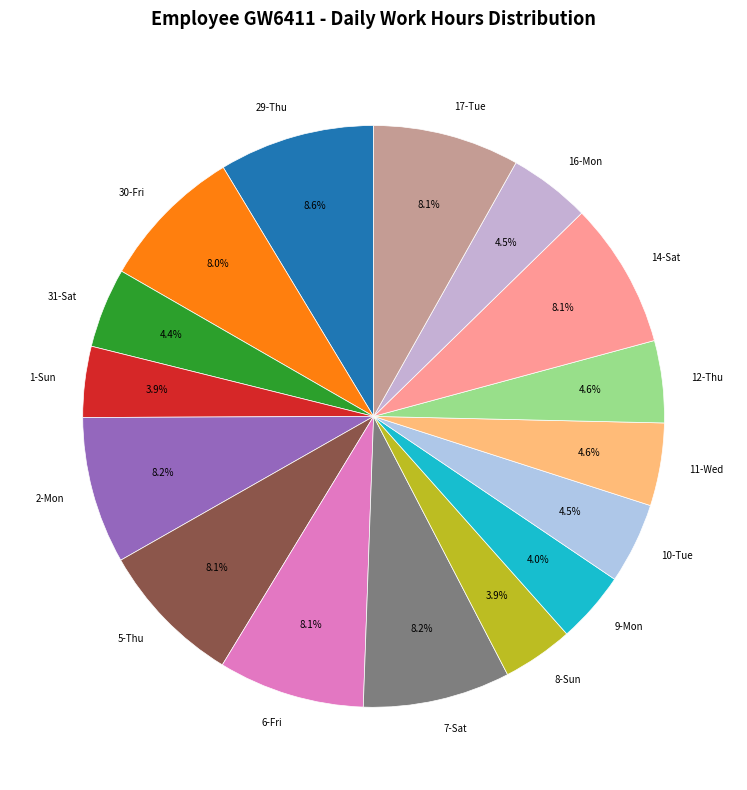

What percentage is the 7-Sat slice, to the nearest percent?

8%